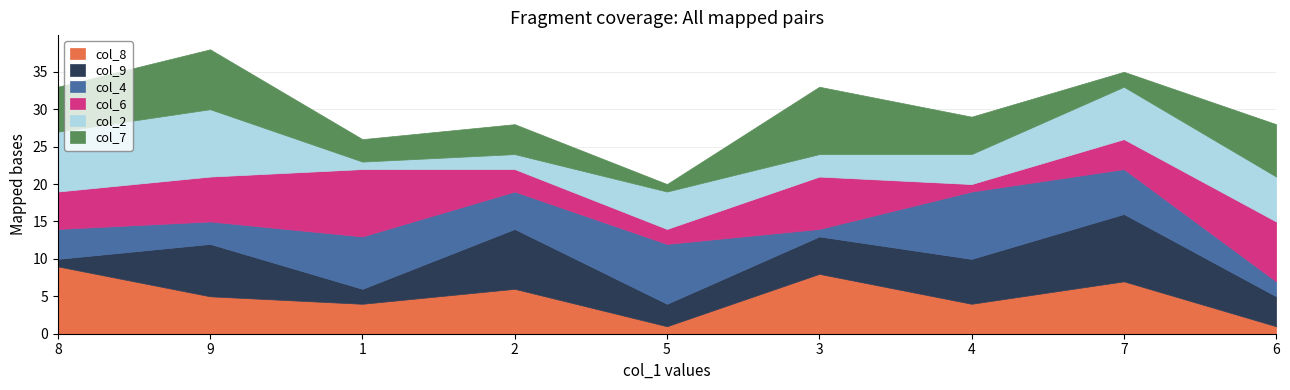

What is the difference between the maximum and minimum values in the col_9 series?

8